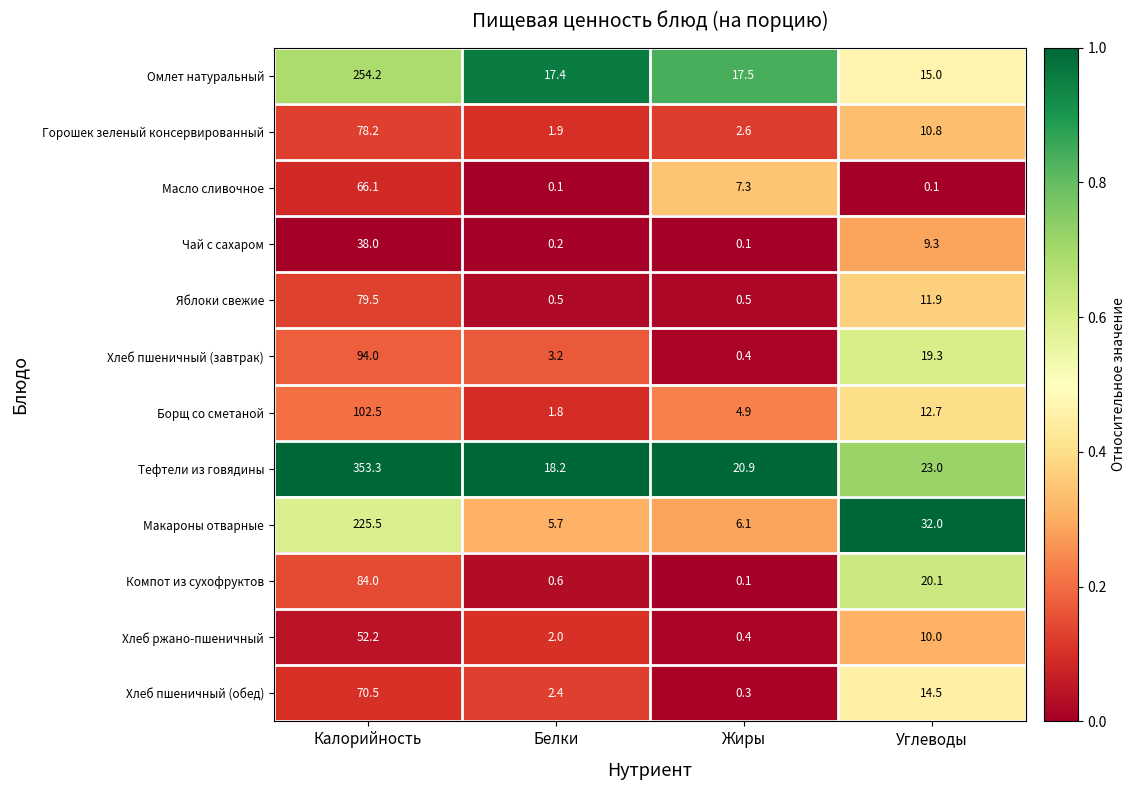

The Борщ со сметаной series shows 102.5 at Калорийность. True or false?

True